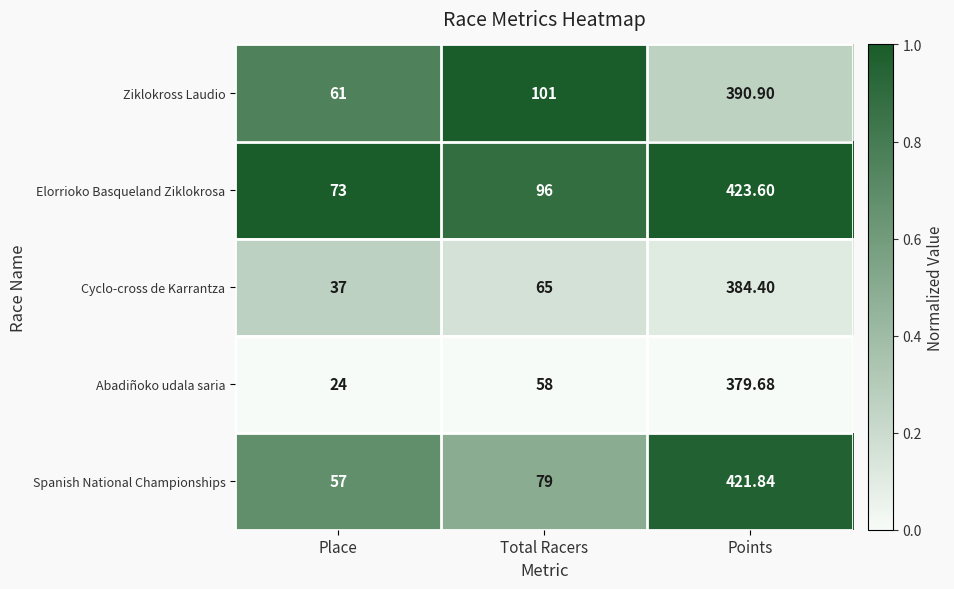

At which category is the sum across all series the highest?

Points